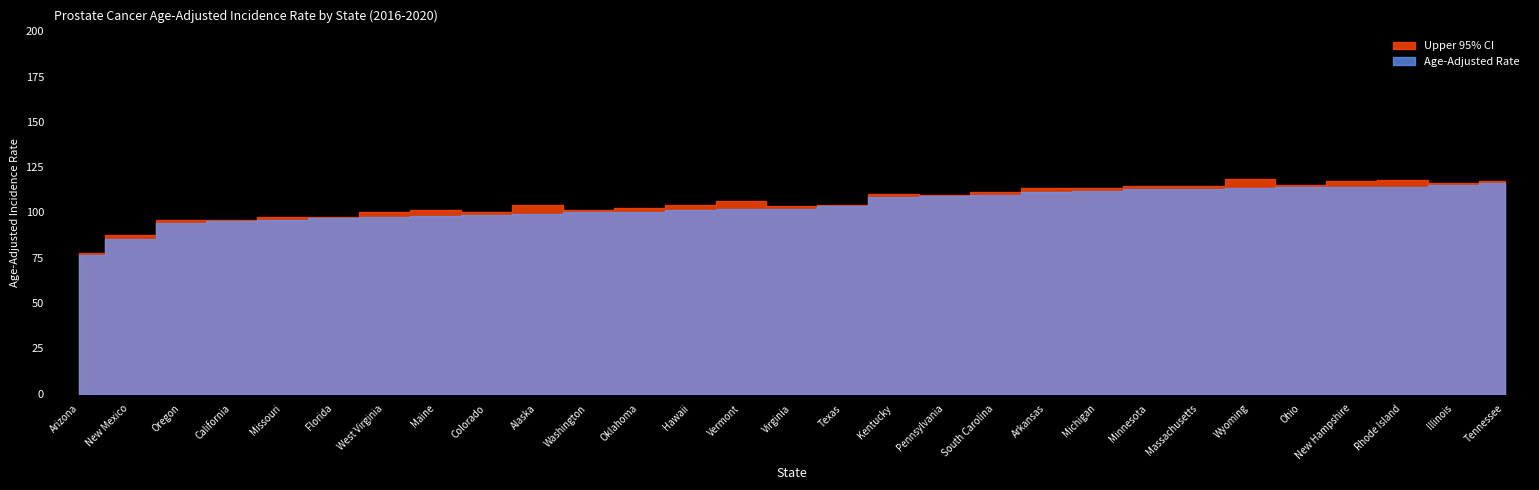

What is the difference between the Age-Adjusted Rate values at Pennsylvania and Maine?

10.6